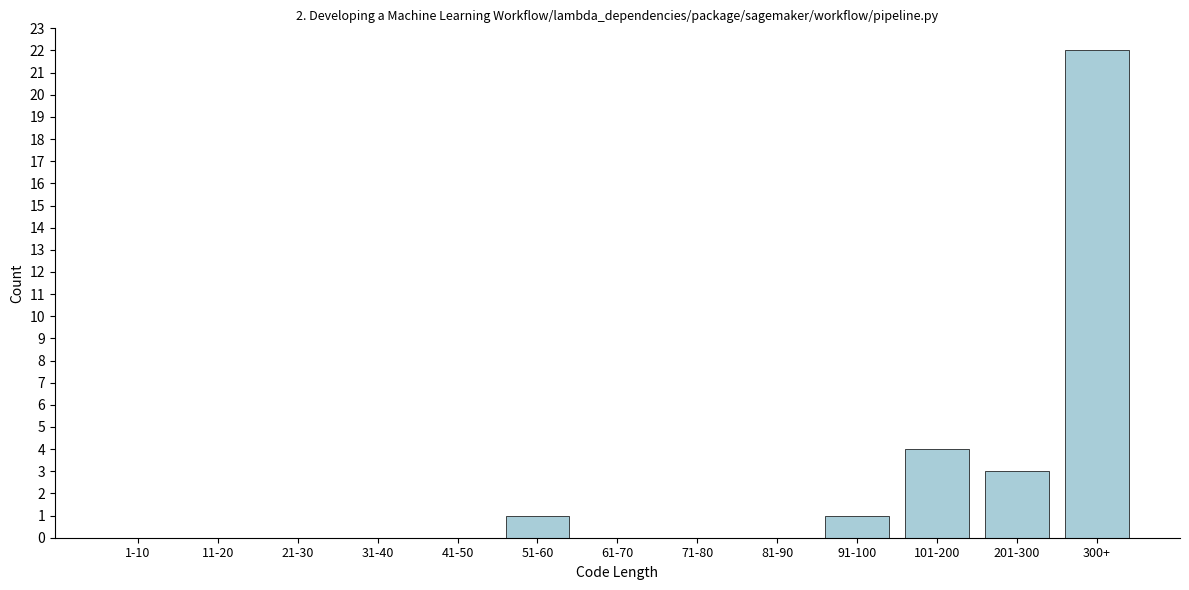

Reading right to left, transcribe all the data shown in this chart.

300+=22	201-300=3	101-200=4	91-100=1	81-90=0	71-80=0	61-70=0	51-60=1	41-50=0	31-40=0	21-30=0	11-20=0	1-10=0